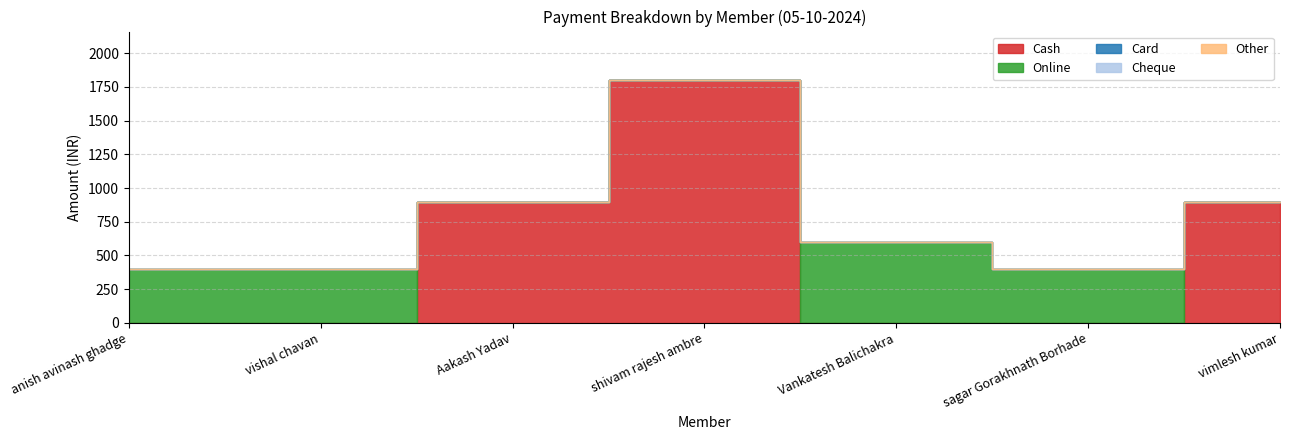

True or false: Online has a value of 600 at Vankatesh Balichakra.

True